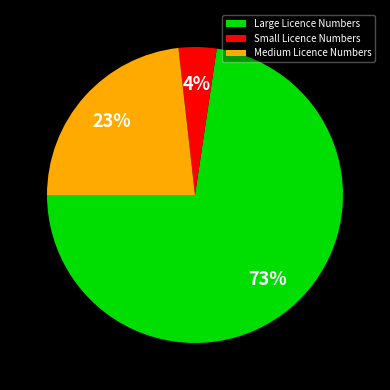

Between Large Licence Numbers and Small Licence Numbers, which is larger?

Large Licence Numbers